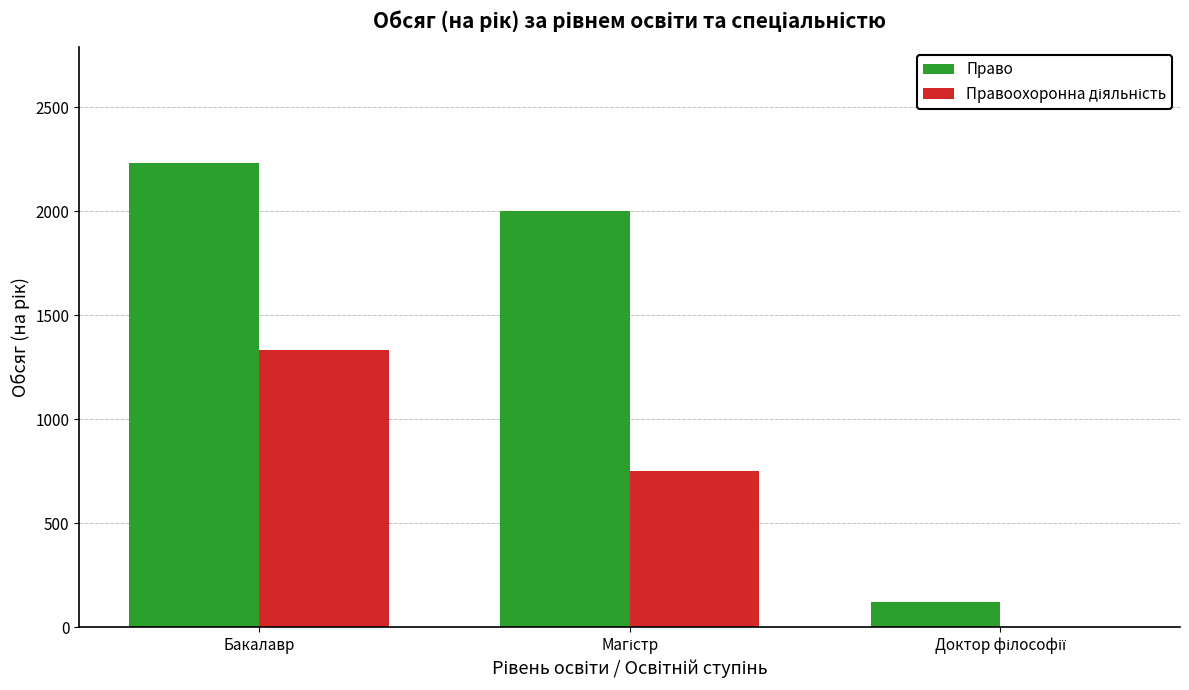

True or false: Право has a value of 2230 at Бакалавр.

True